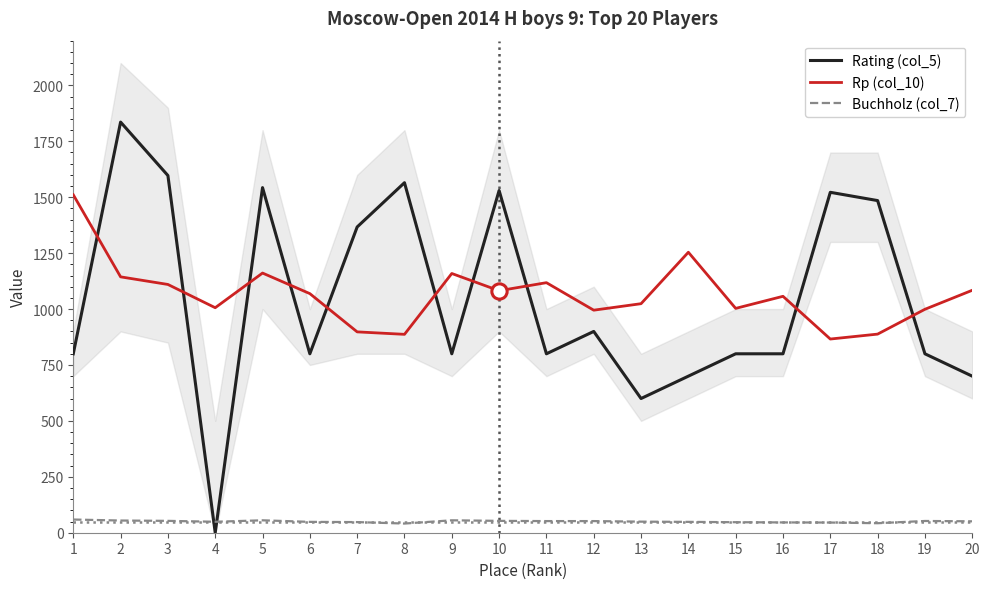

Where does the Buchholz (col_7) series first go above 51?

1